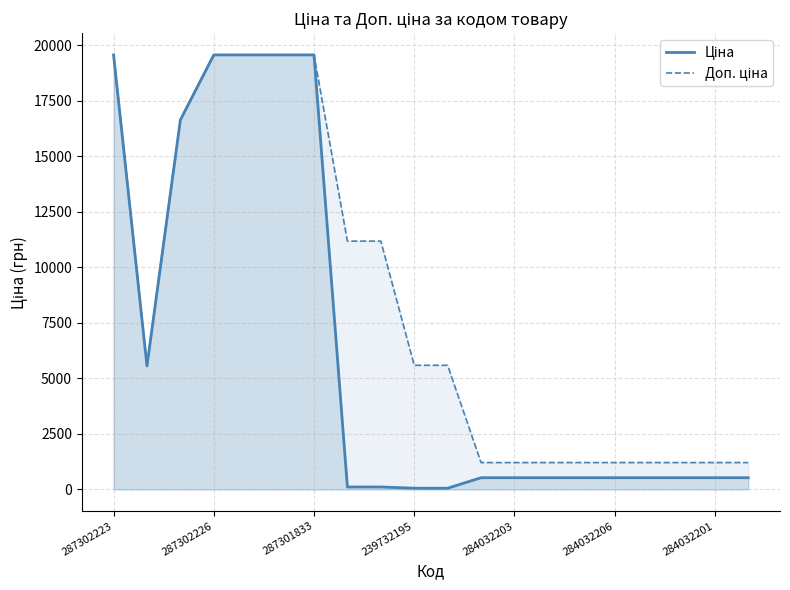

Which category has the highest value in the Ціна series?

287302223